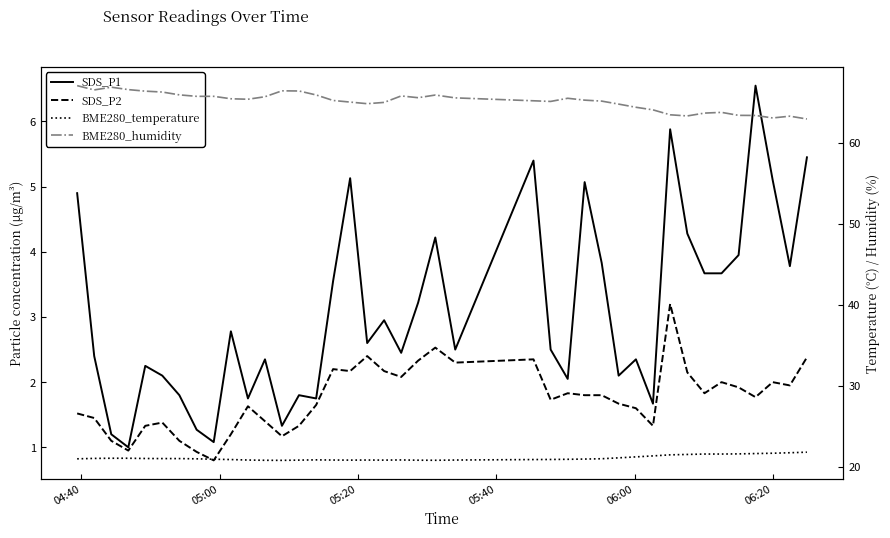

Which series has the widest spread of values?

SDS_P1